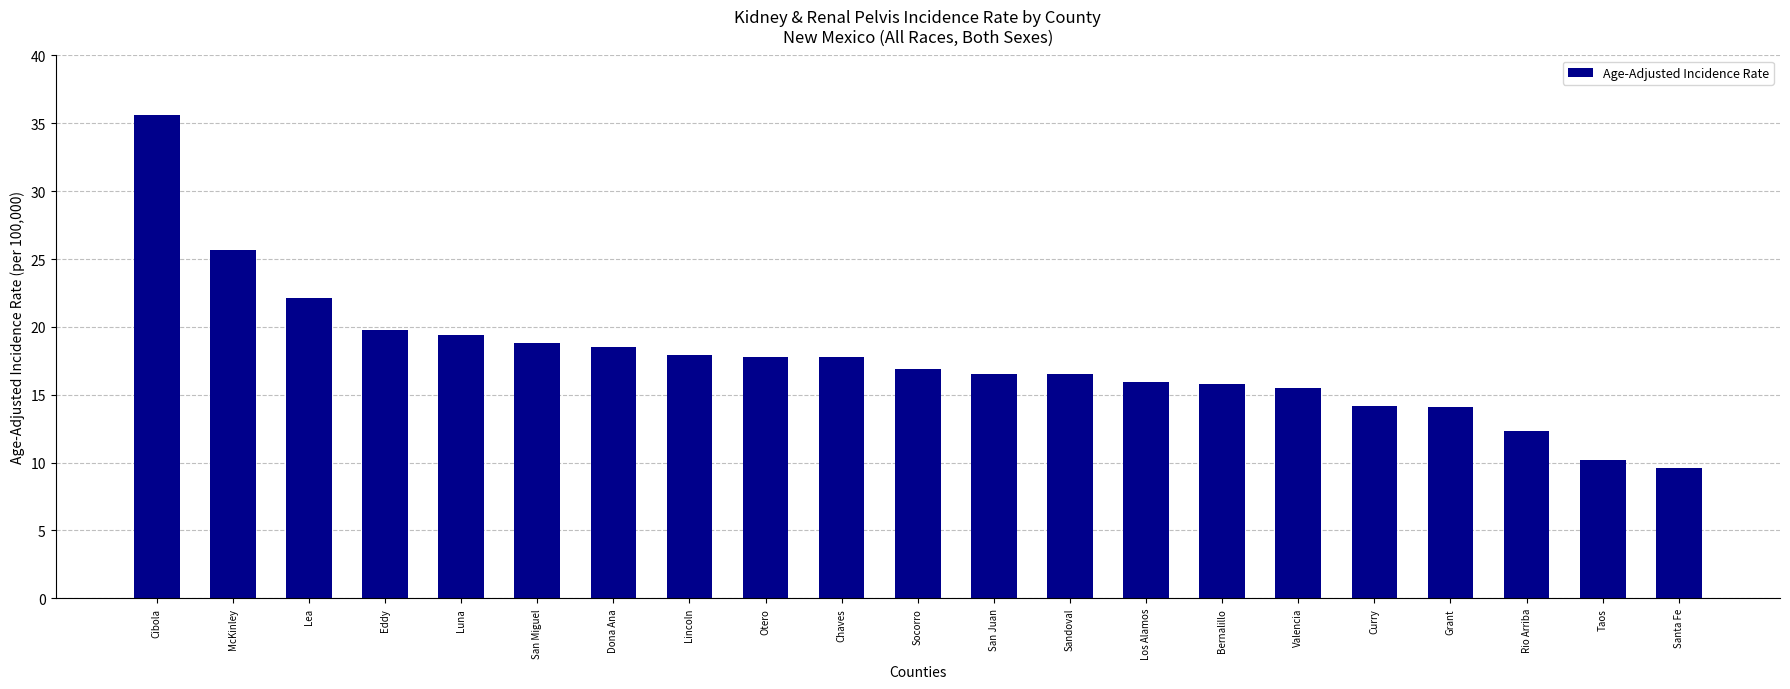

What is the sum of the values at Taos and Sandoval?

26.7